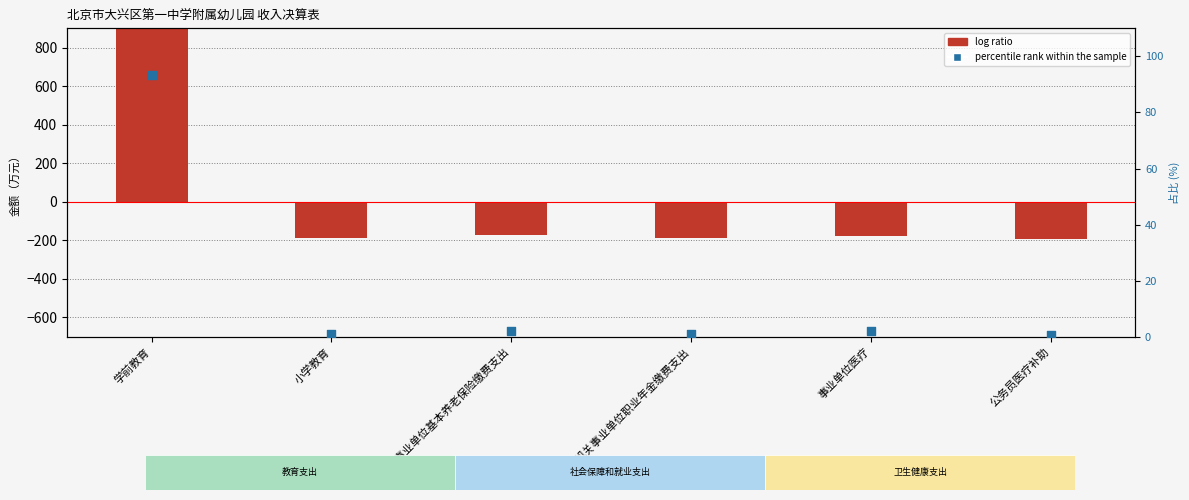

What is the change in value from 学前教育 to 机关事业单位基本养老保险缴费支出?

-91.1